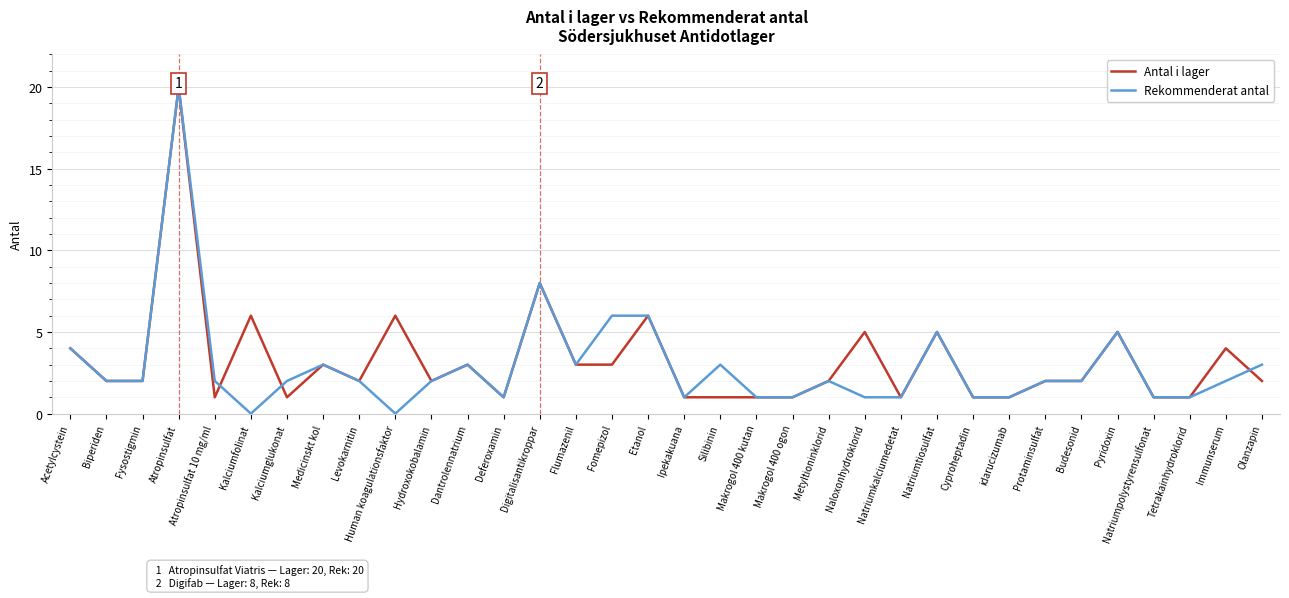

Is the value of Rekommenderat antal at Atropinsulfat greater than the value of Antal i lager at Fomepizol?

Yes